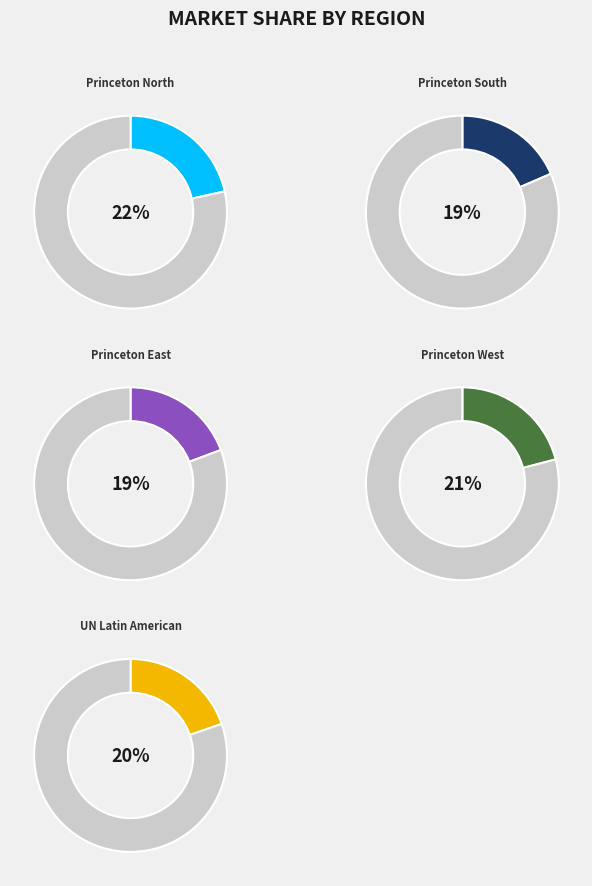

Is it true that Princeton West is 13% of the pie?

False